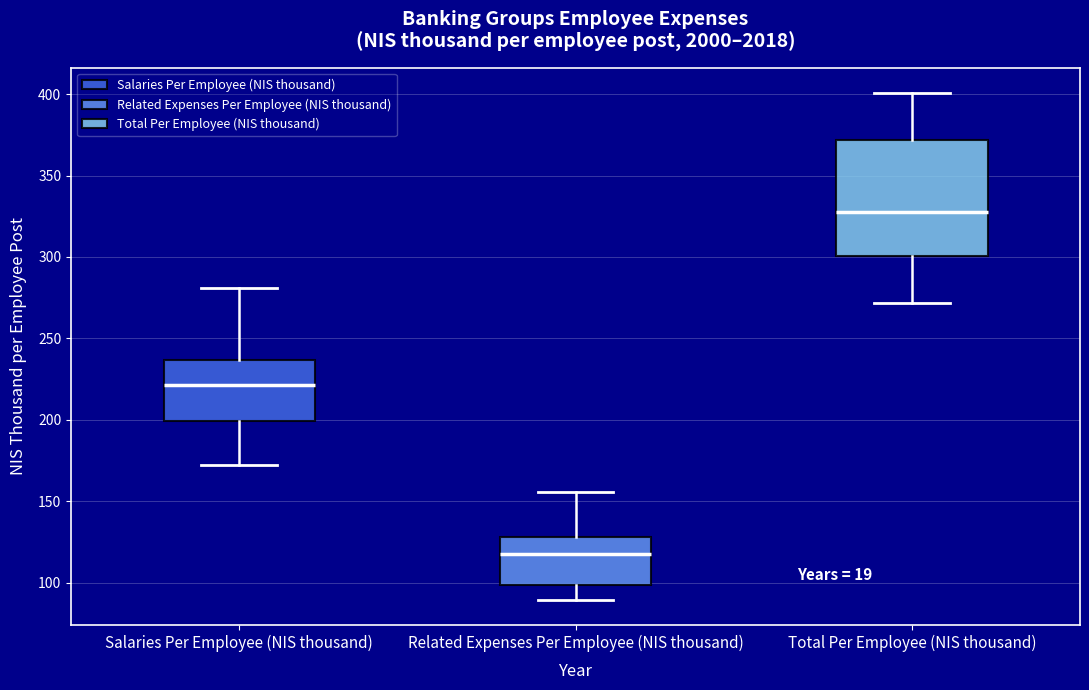

Which box's median line is the highest?

Total Per Employee (NIS thousand)